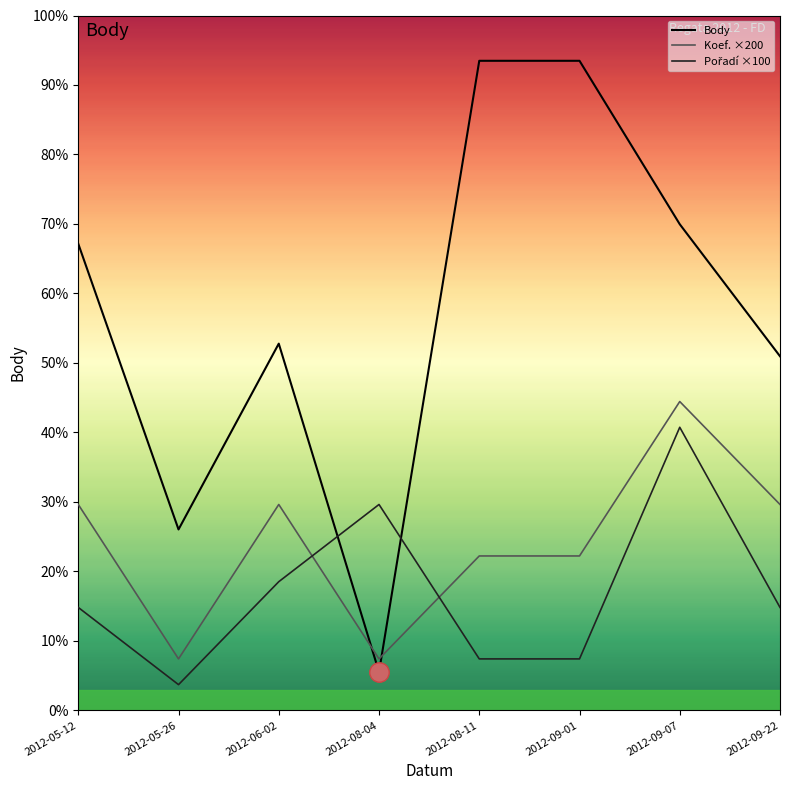

Which series has the largest range (max minus min)?

Body